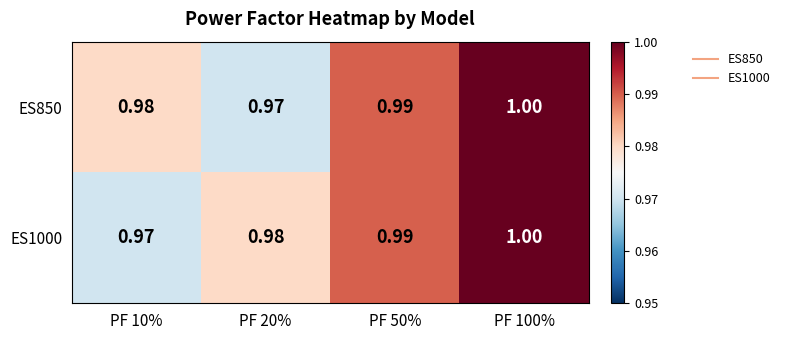

Is the value of ES850 at PF 10% greater than the value of ES1000 at PF 50%?

No